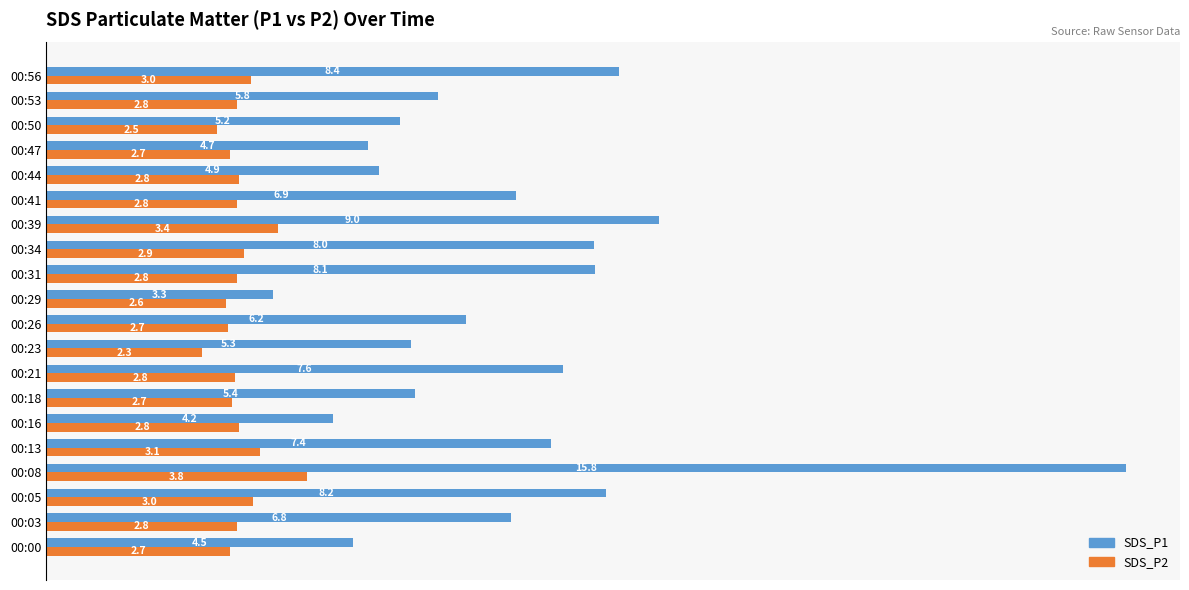

At which category does the chart reach its peak across all series?

00:08